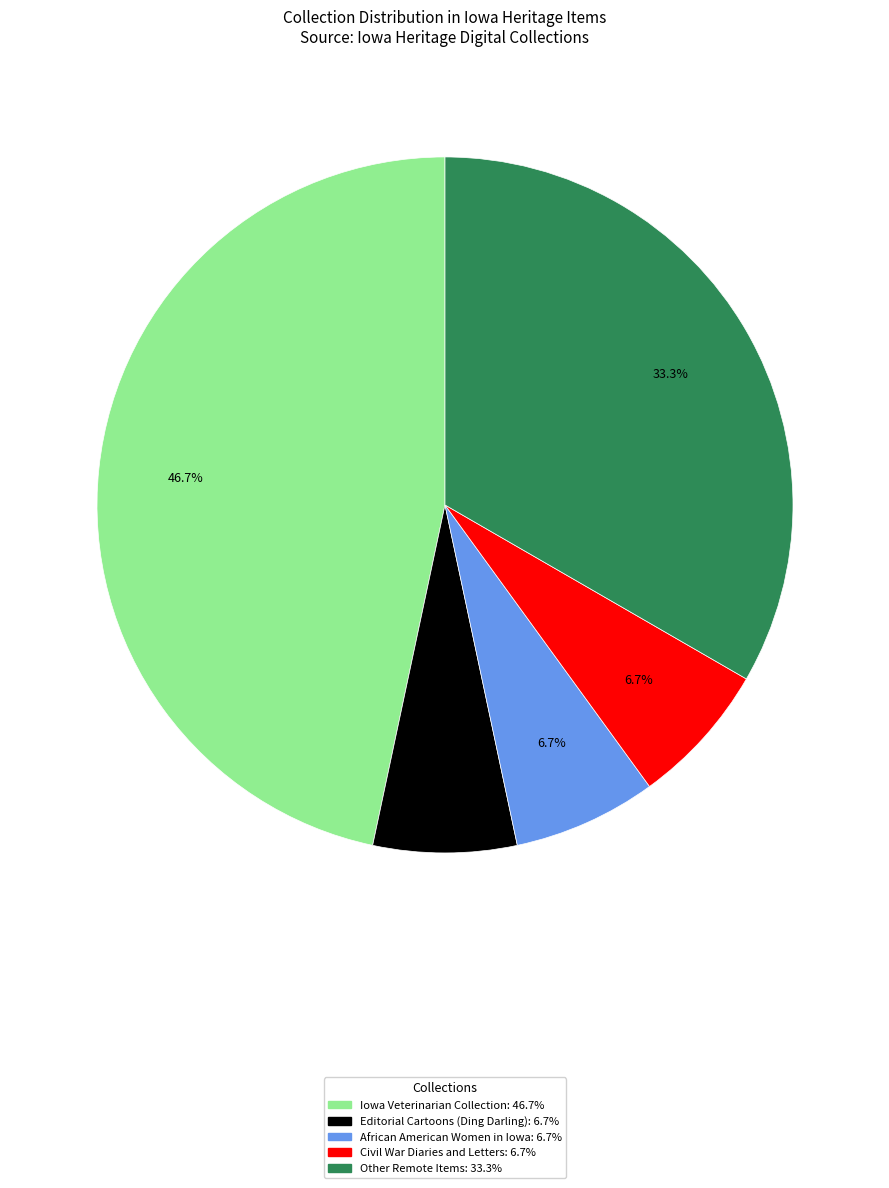

How many slices are in this pie chart?

5